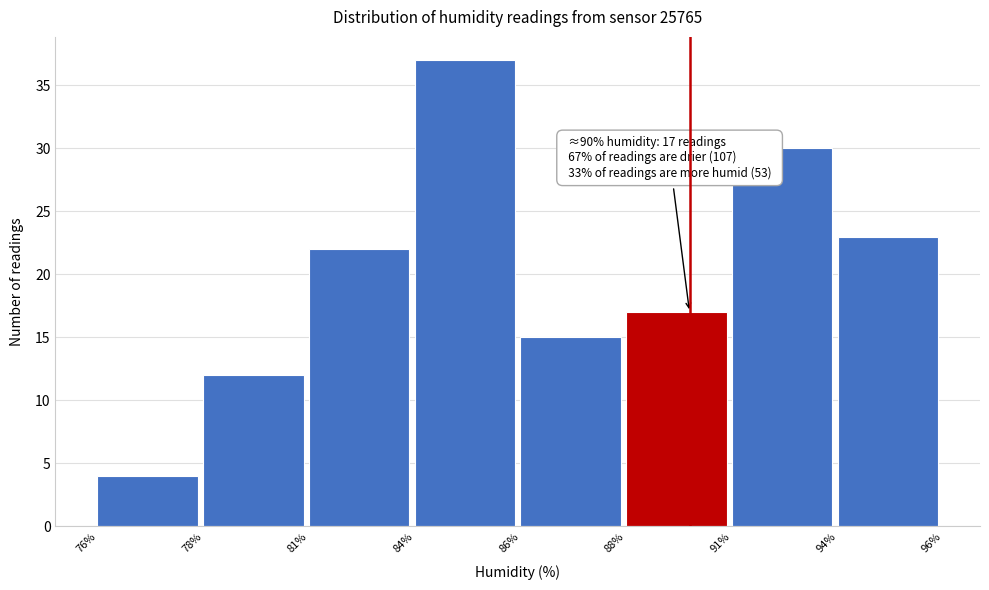

Reading right to left, what are all the values shown in this chart?

23	30	17	15	37	22	12	4